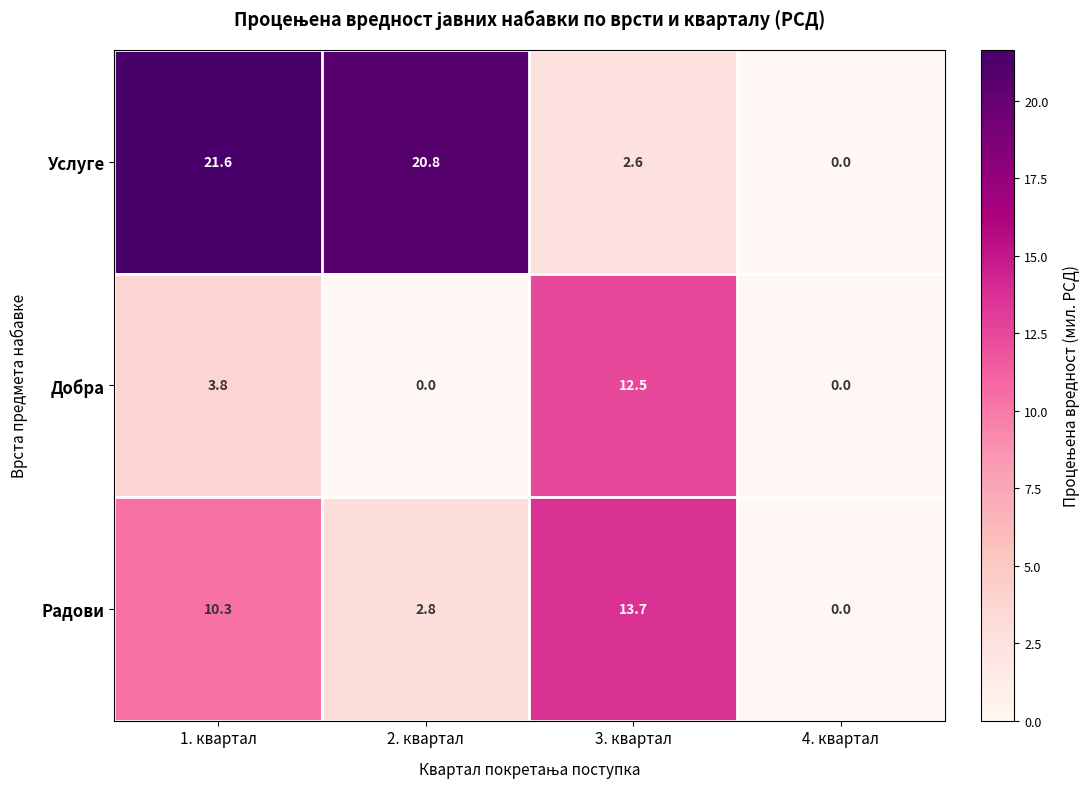

Rank the series by their average value, from lowest to highest.

Добра, Радови, Услуге